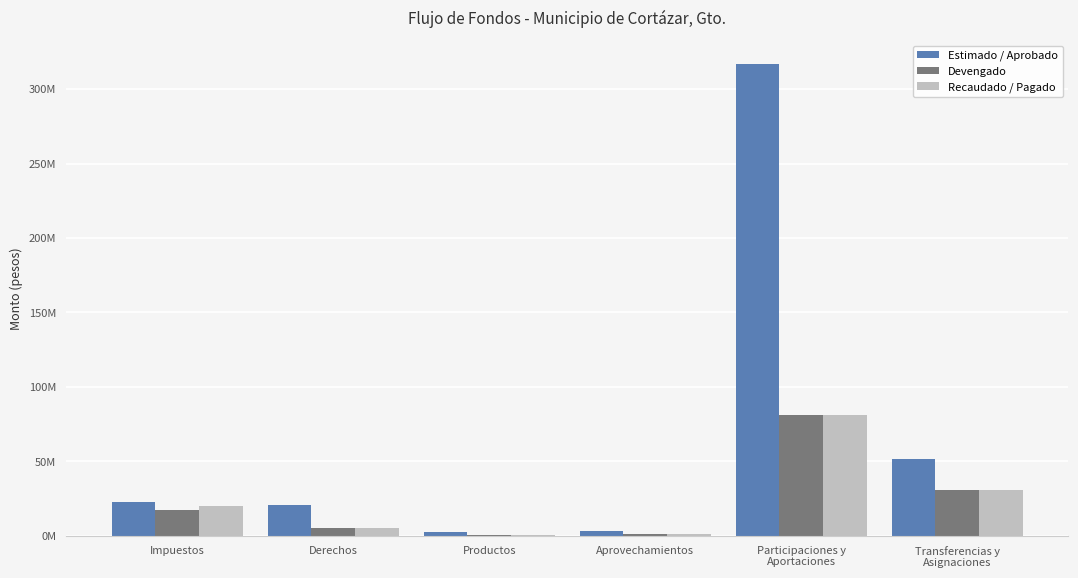

Is it true that Estimado / Aprobado equals 197140789.0 at Participaciones y
Aportaciones?

False